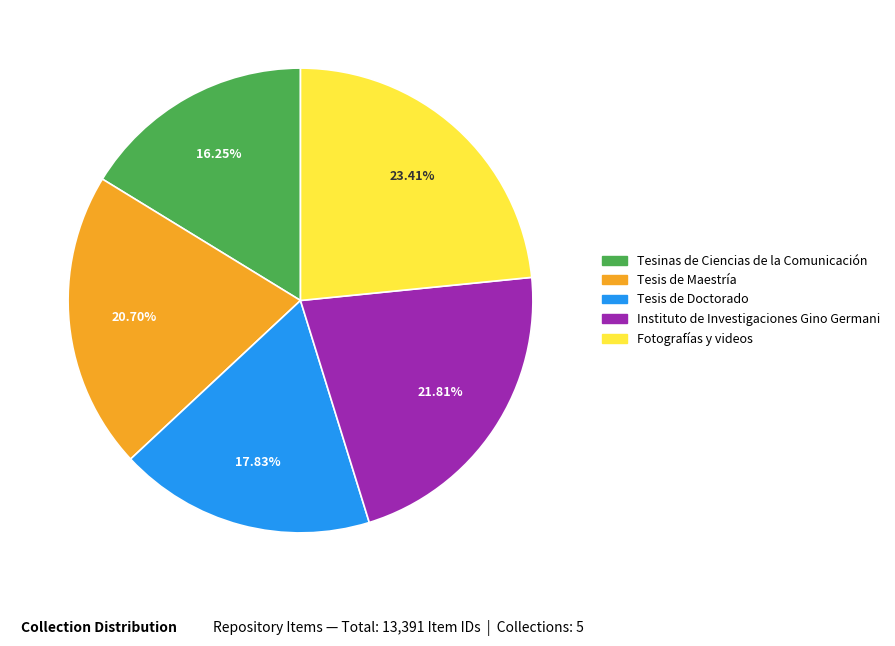

What percentage is the Fotografías y videos slice, to the nearest percent?

23%